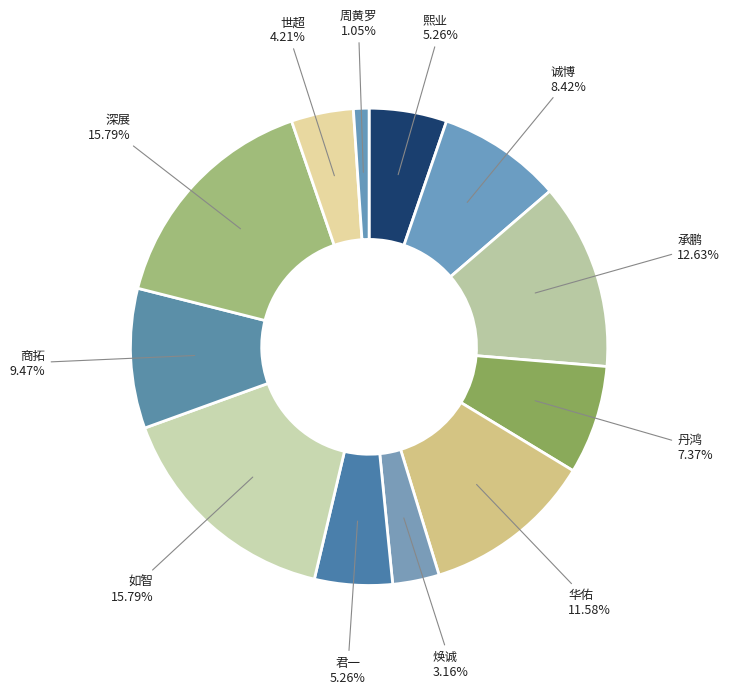

Count the number of slices in the pie.

12